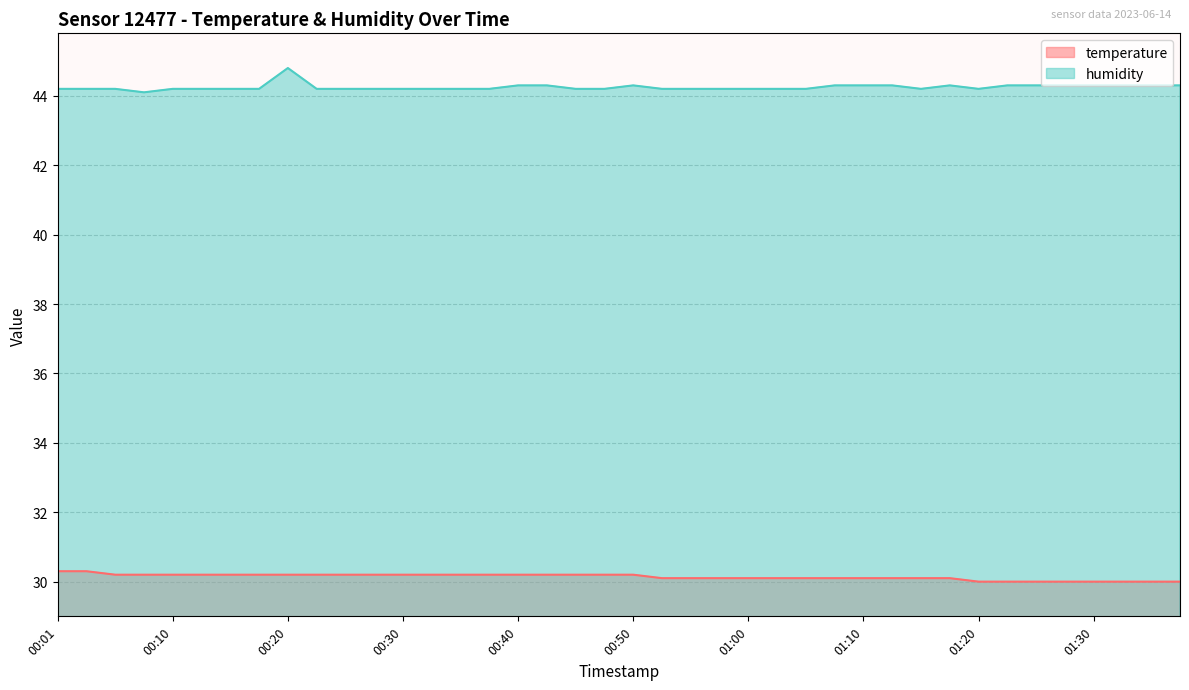

What is the average value of the humidity series?

44.2